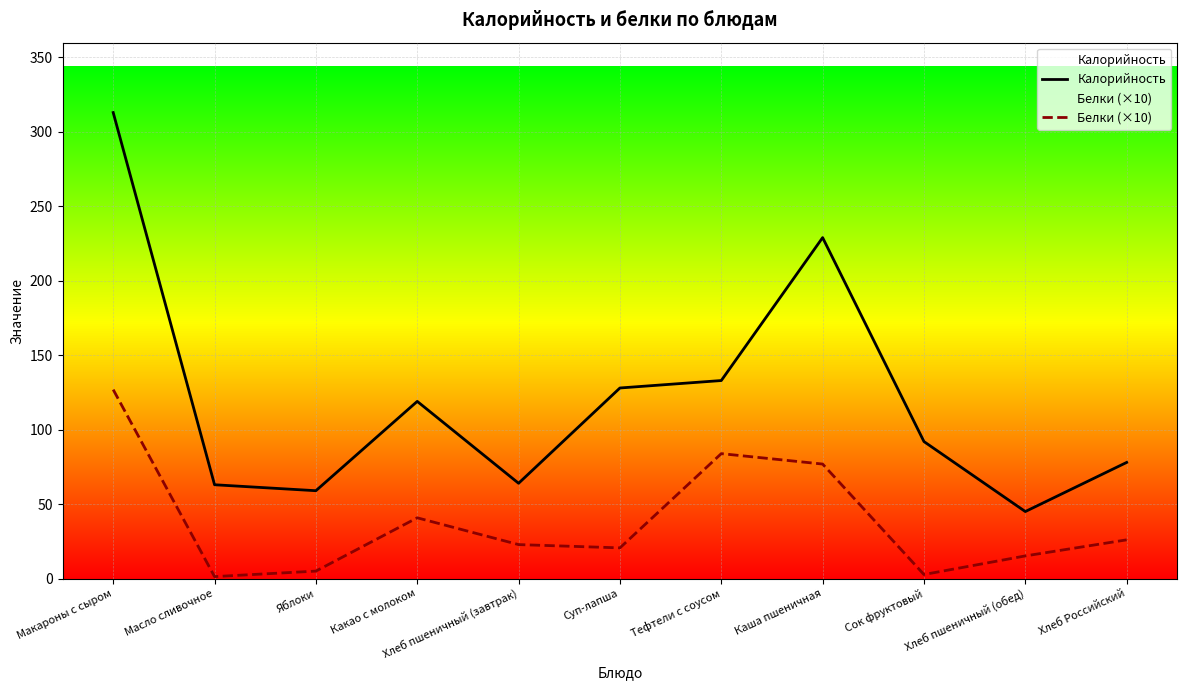

At which category is the sum across all series the highest?

Макароны с сыром